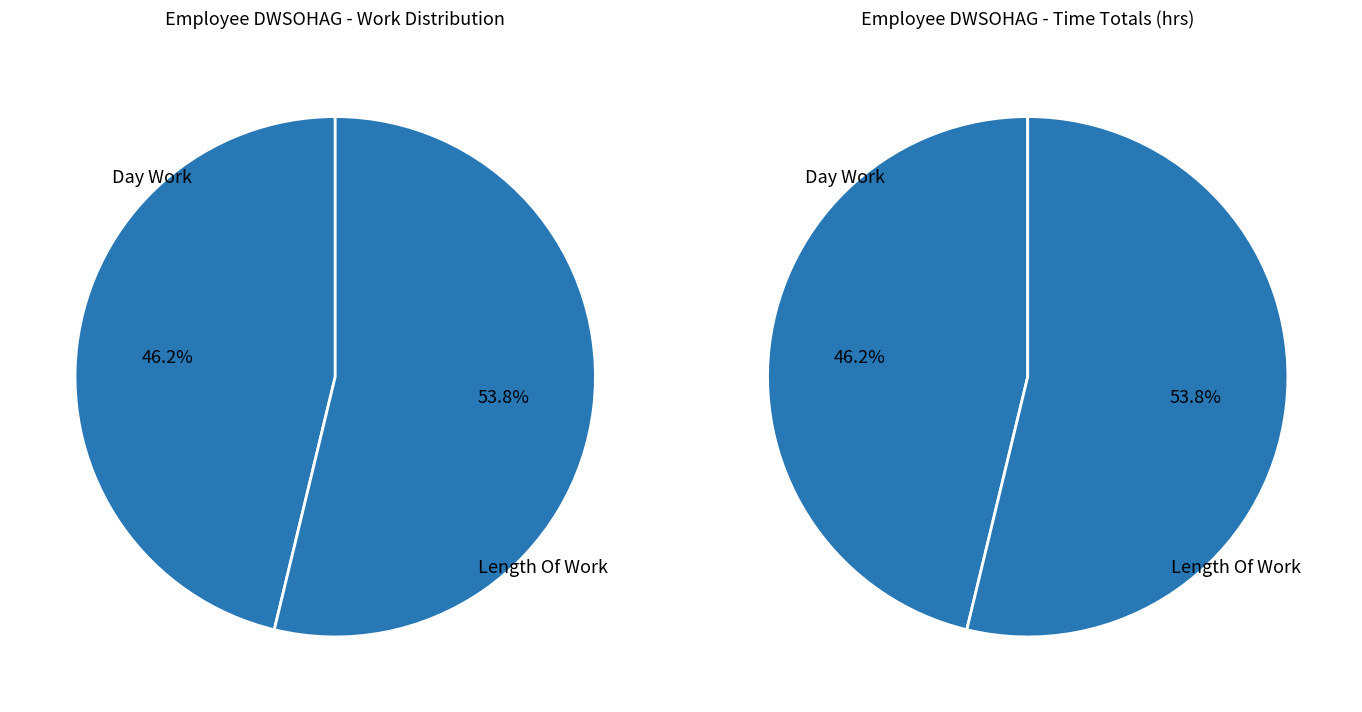

Which category accounts for the majority?

Length Of Work